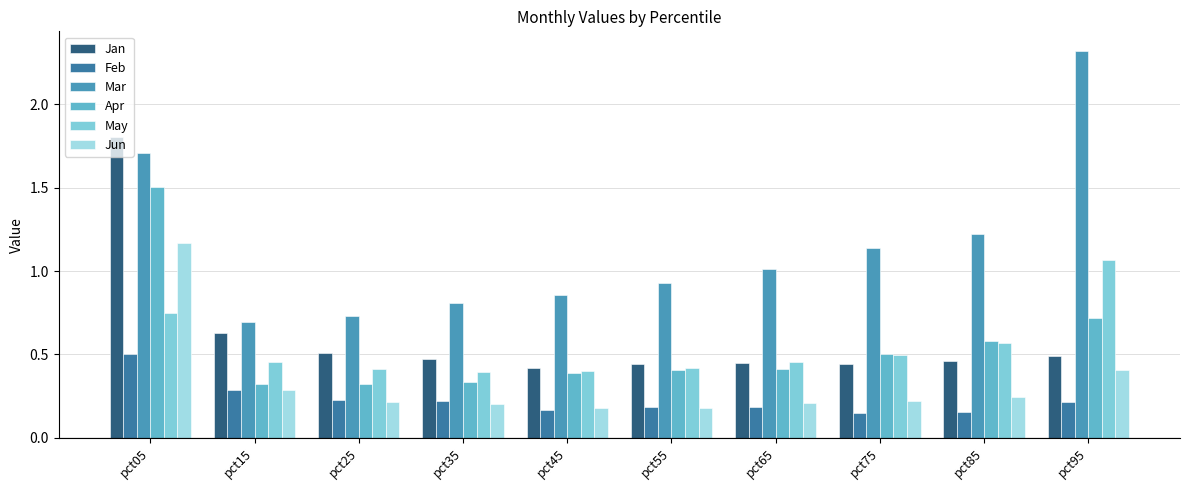

Which series changed the most between pct15 and pct25?

Jan